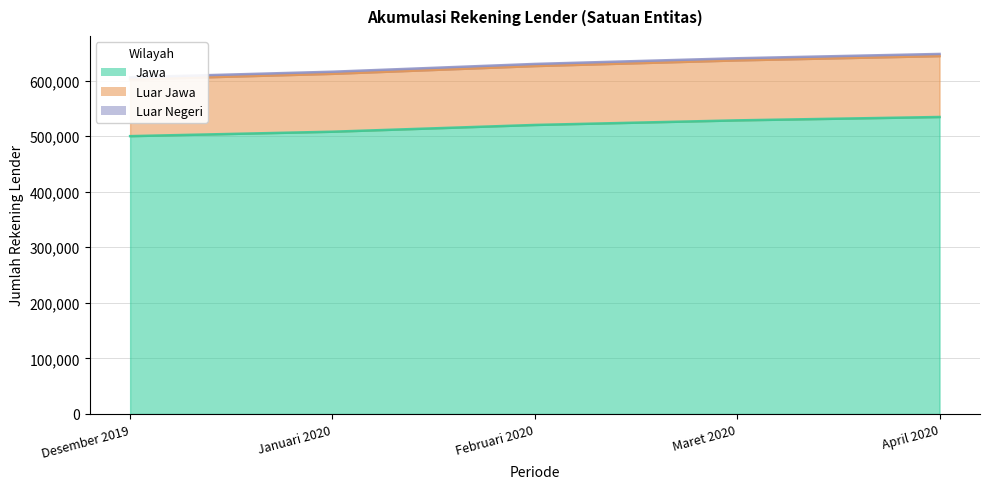

At which label does Luar Jawa first exceed 626193?

Maret 2020